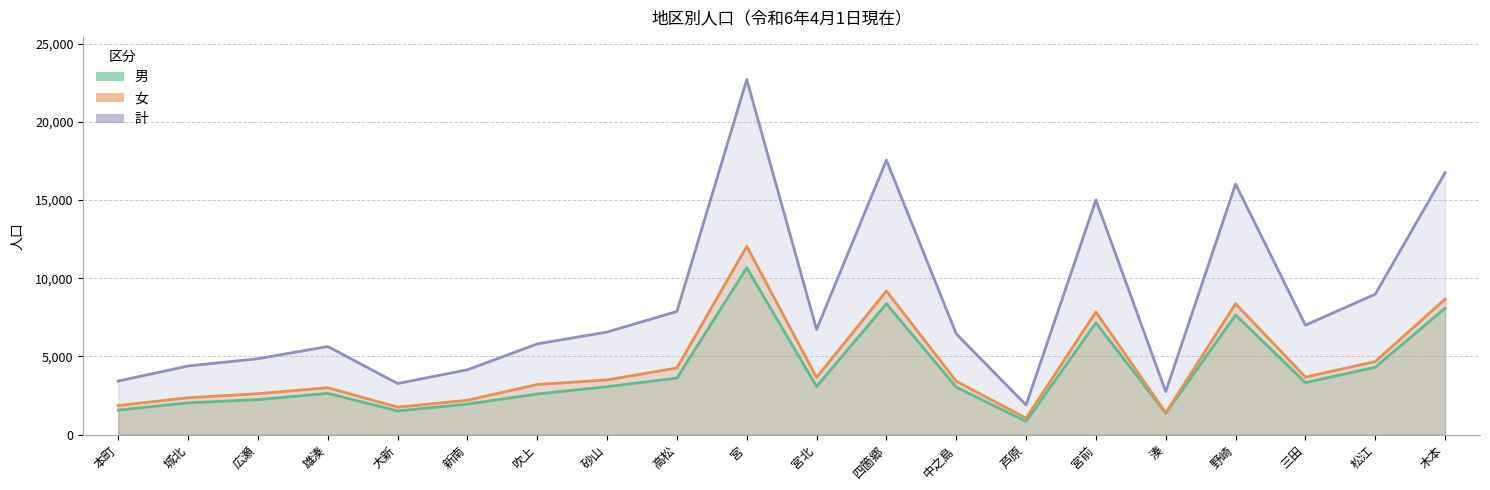

Is it true that 女 equals 1754 at 大新?

True